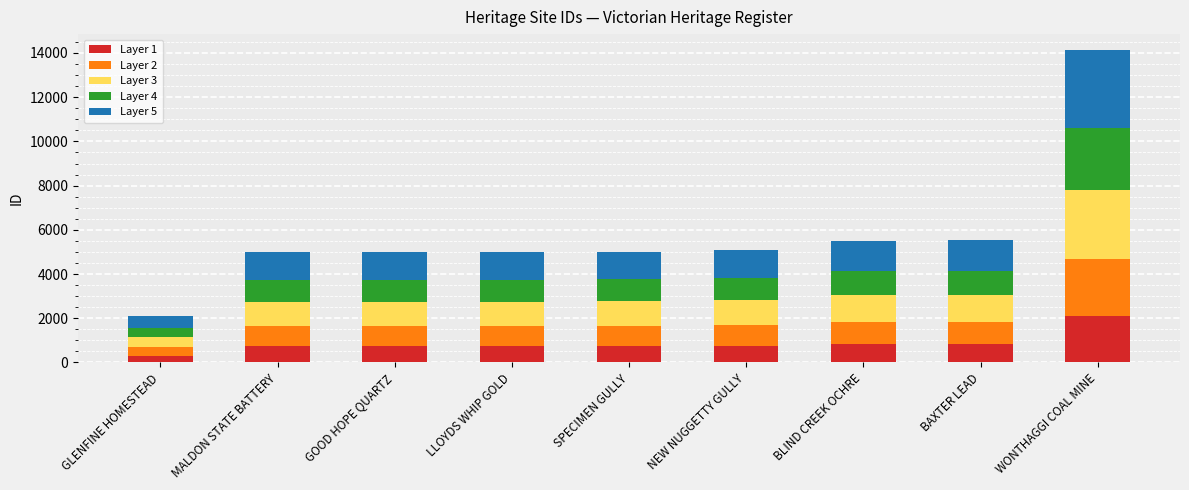

At which category is the sum across all series the highest?

WONTHAGGI COAL MINE